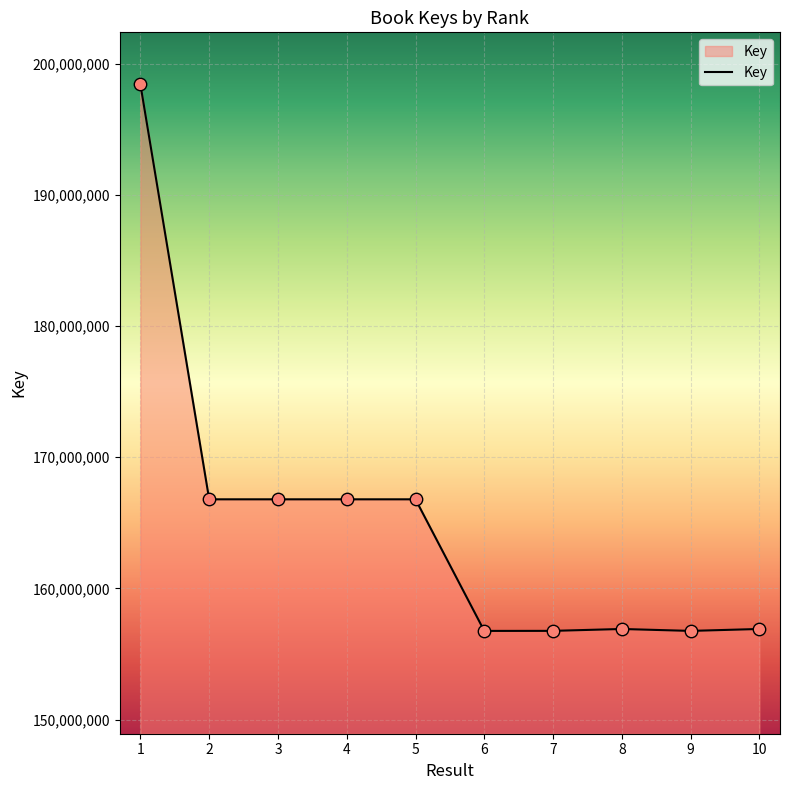

Between 1 and 8, which is larger?

1